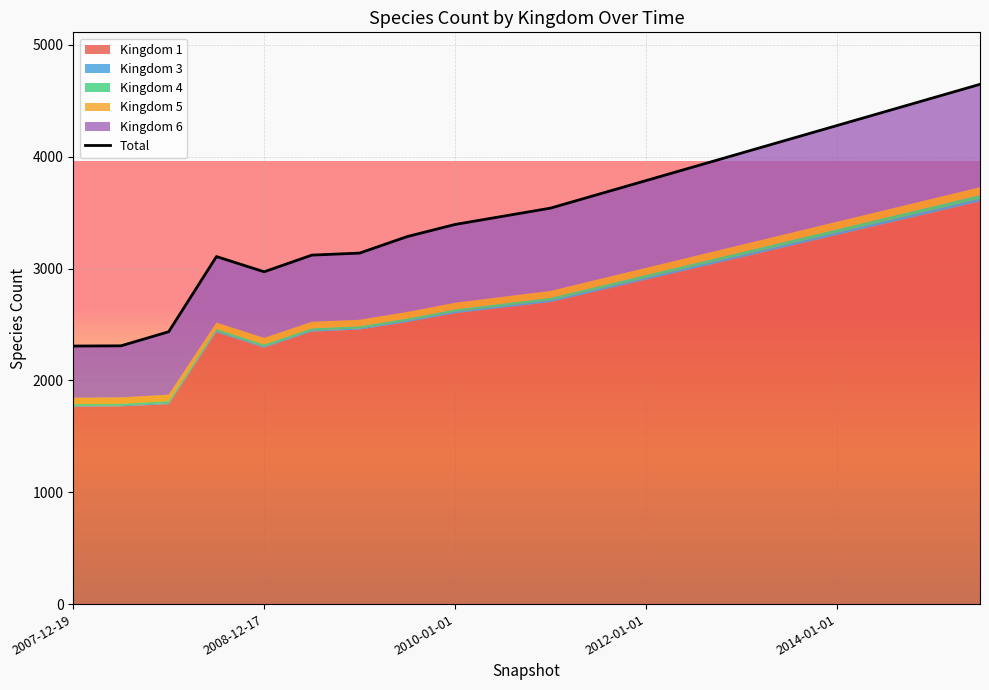

The chart shows a value of 3467 at 9. True or false?

True